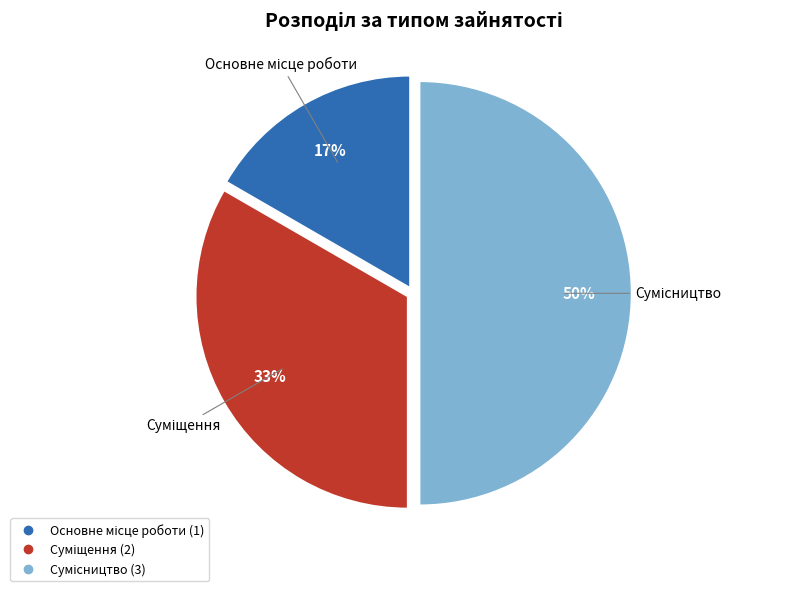

To the nearest percent, what is the average slice percentage?

33%